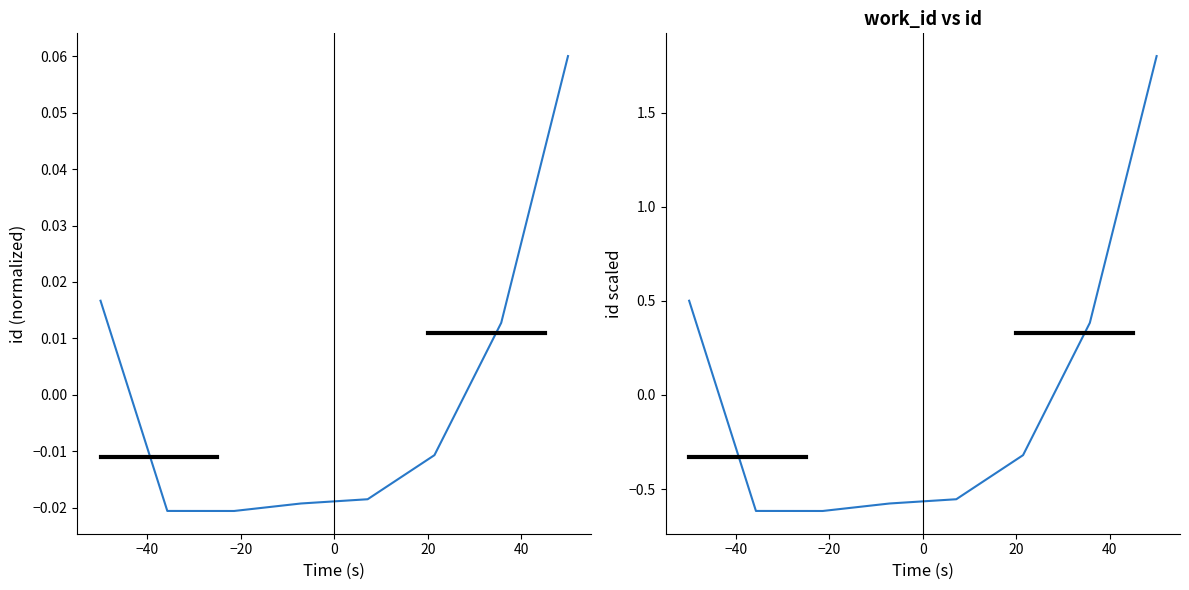

What is the spread (max minus min) of values at −40?

0.6